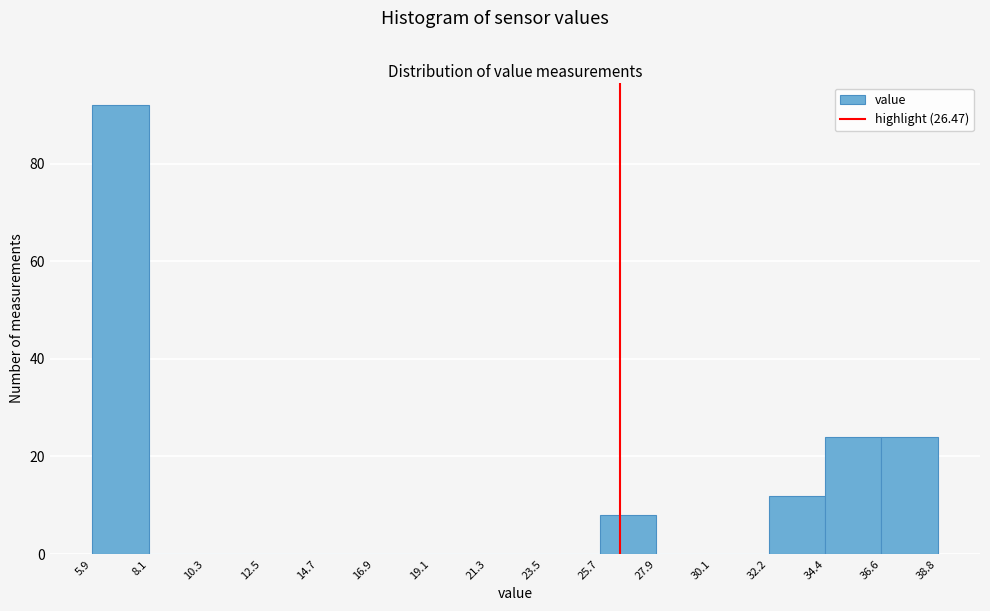

Reading left to right, transcribe this chart: for each bar, give the range it covers on the x-axis and its height. The values are not printed on the chart, so give them approximately, as read against the axis.

5.9 to 8.1: 92
8.1 to 10.3: 0
10.3 to 12.5: 0
12.5 to 14.7: 0
14.7 to 16.9: 0
16.9 to 19.1: 0
19.1 to 21.3: 0
21.3 to 23.5: 0
23.5 to 25.7: 0
25.7 to 27.9: 8
27.9 to 30.1: 0
30.1 to 32.2: 0
32.2 to 34.4: 12
34.4 to 36.6: 24
36.6 to 38.8: 24